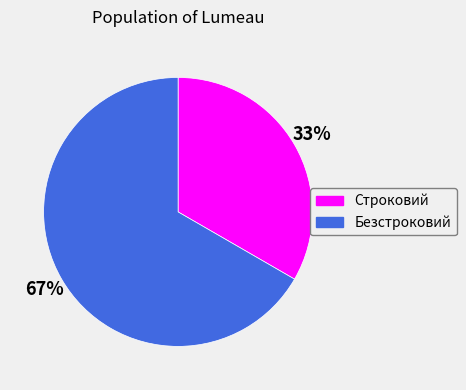

Approximately how many times larger is the value at Безстроковий compared to Строковий?

2.0